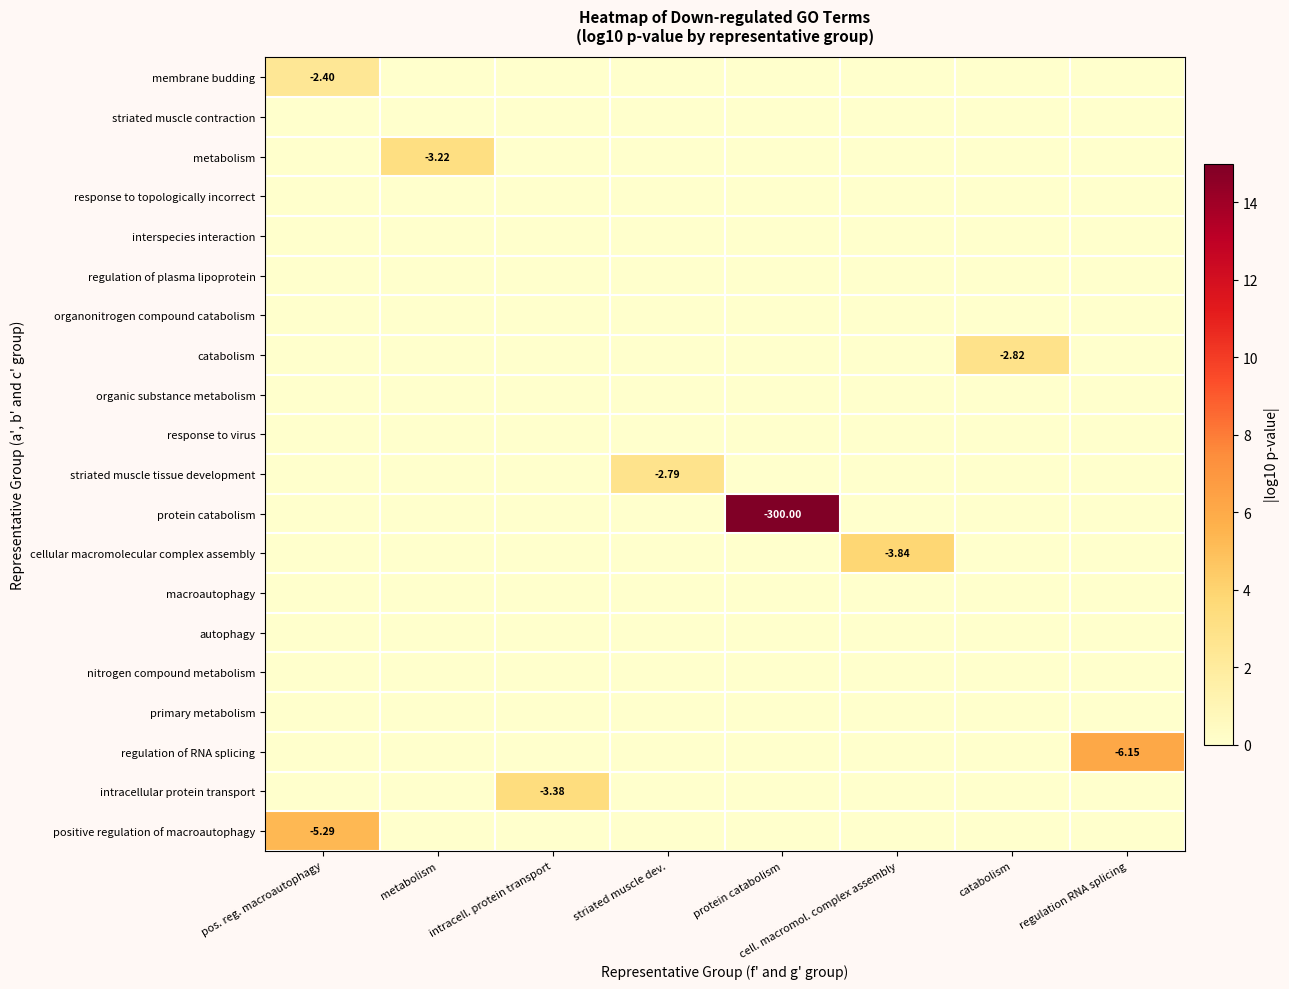

Which series has the largest total across all categories?

protein catabolism